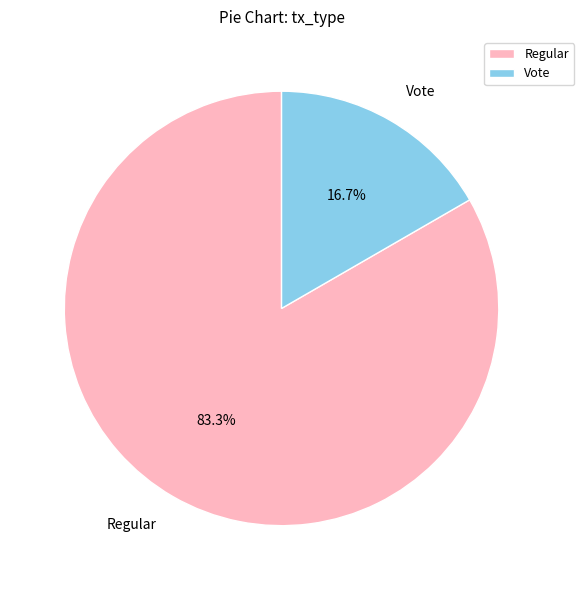

What percentage is the Vote slice, to the nearest percent?

17%